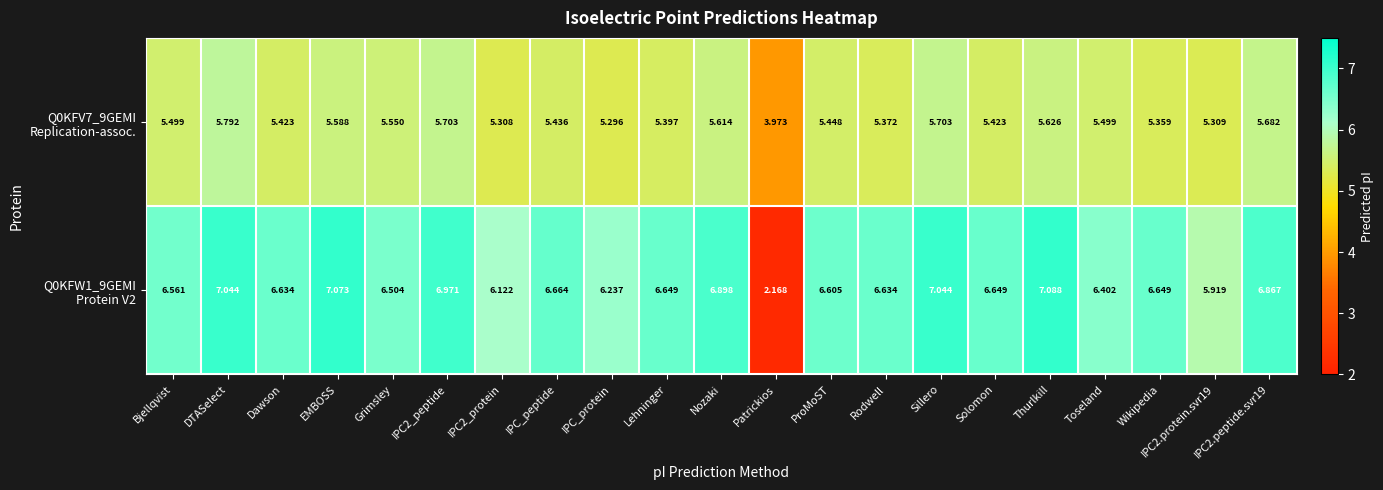

Which category has the lowest value across all series?

Patrickios